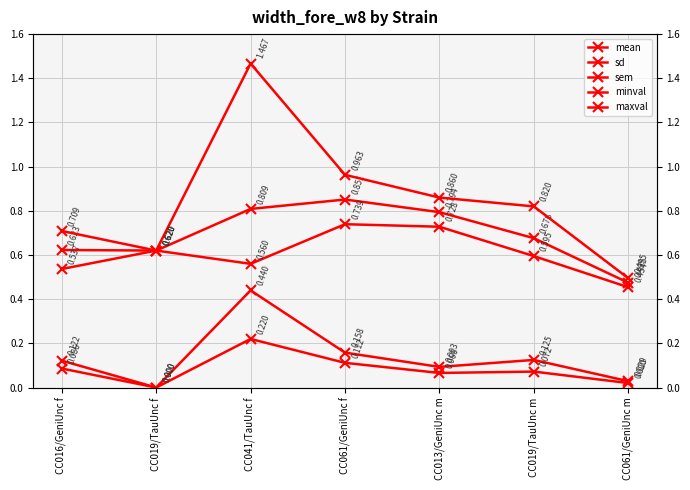

Rank the series at CC016/GeniUnc f from highest to lowest value.

maxval, mean, minval, sd, sem